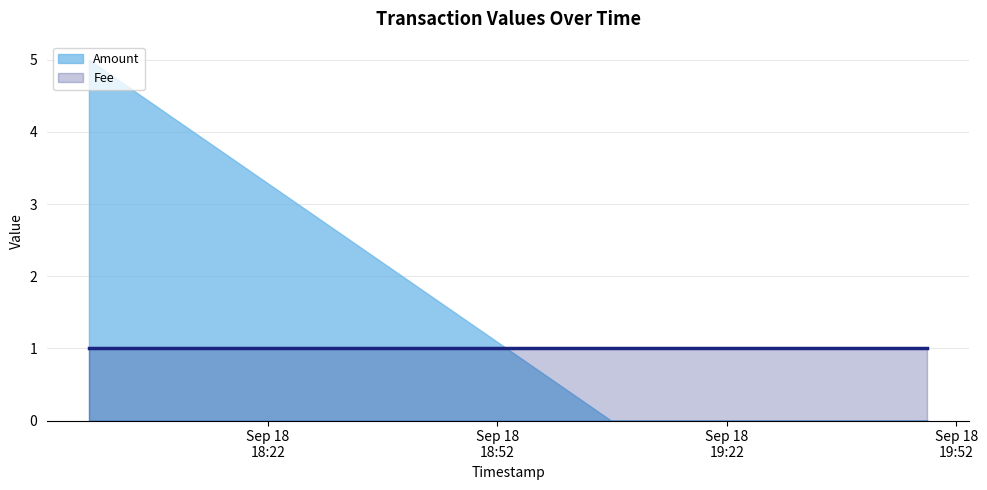

Reading left to right, what are all the values shown in this chart?

Amount: 2016-09-18 19:48:14=0	2016-09-18 19:06:52=0	2016-09-18 17:58:37=5
Fee: 2016-09-18 19:48:14=1	2016-09-18 19:06:52=1	2016-09-18 17:58:37=1